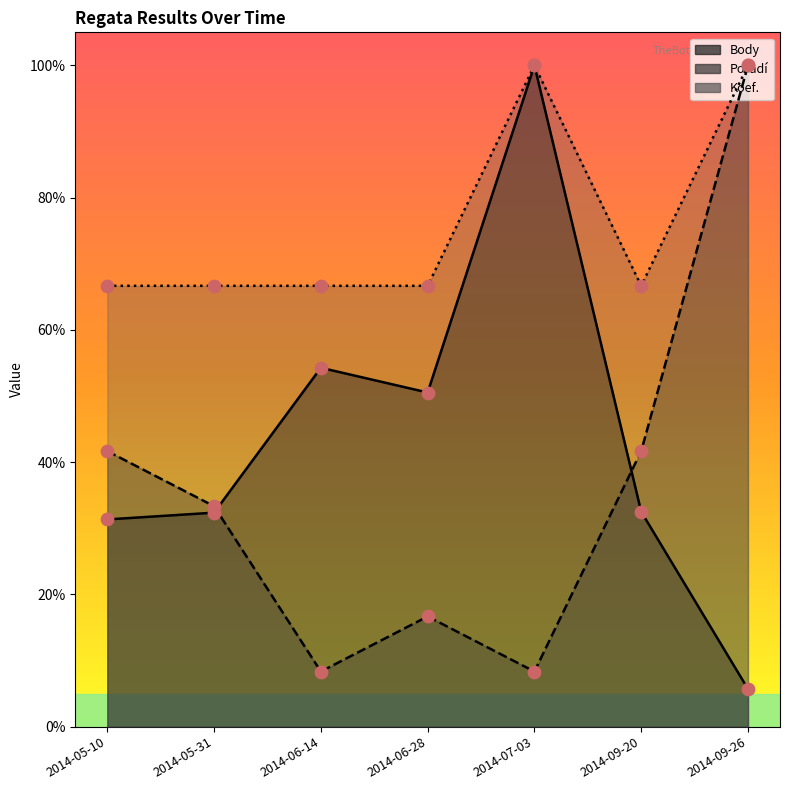

What are all the series names shown in the legend?

Body, Pořadí, Koef.